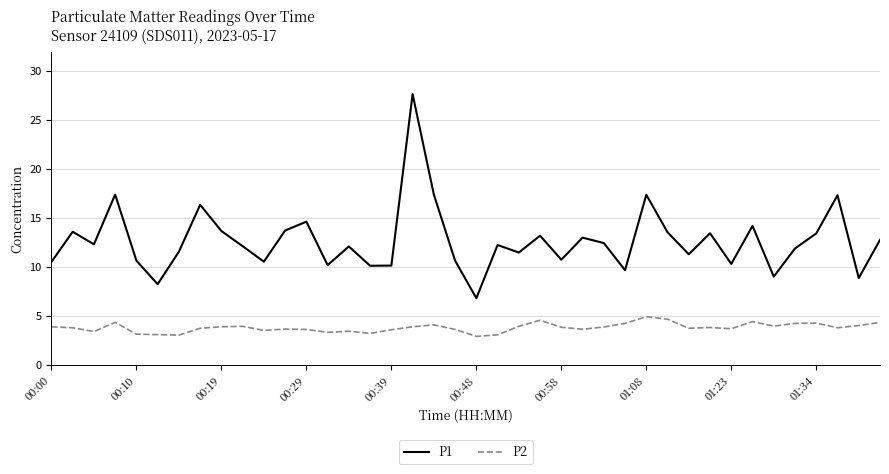

What is the sum of all P2 values?

152.6